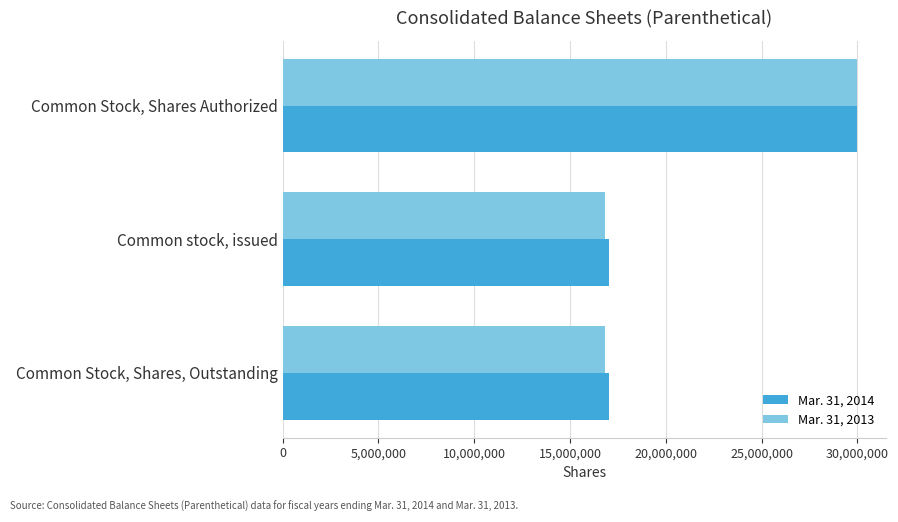

At how many categories does at least one series exceed 28908172?

1